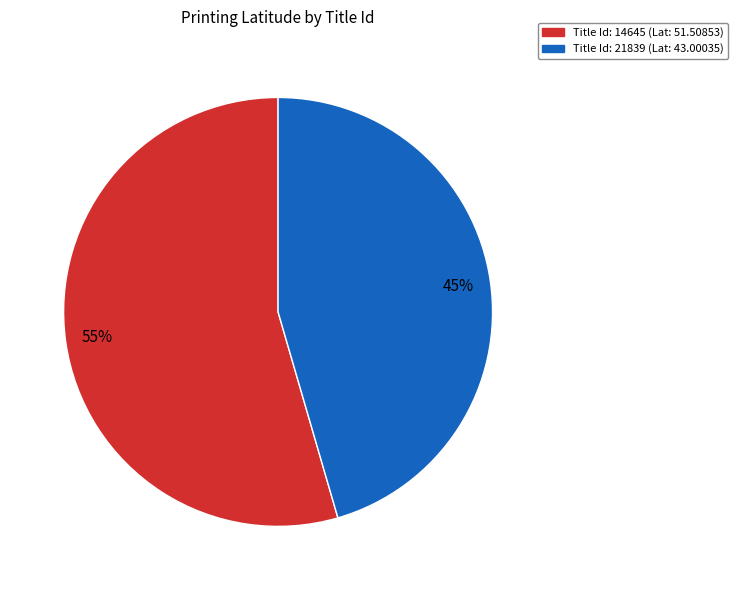

To the nearest percent, what is the average slice percentage?

50%